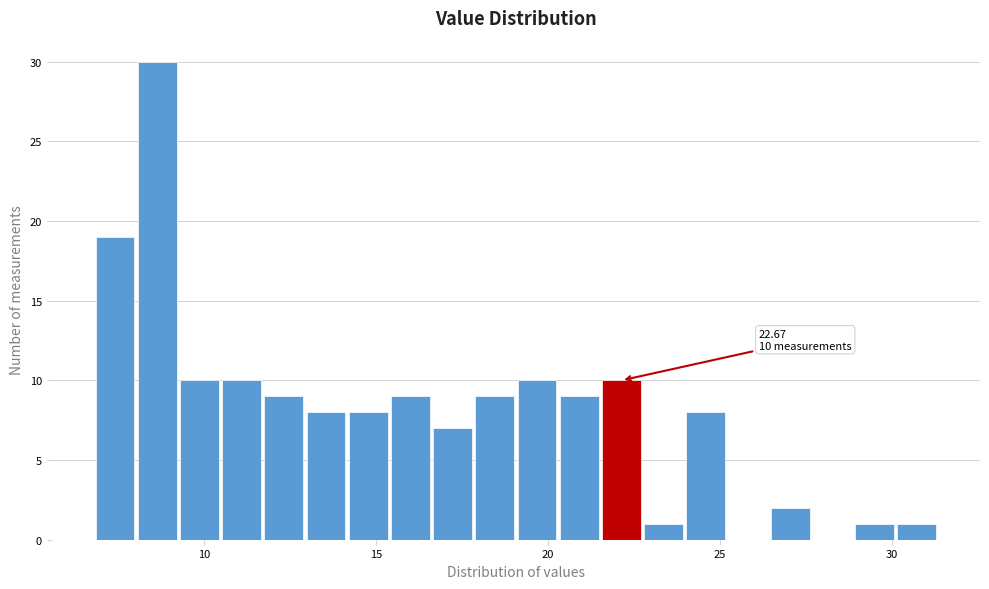

Read against the x-axis, roughly where is the centre of the tallest bar?

8.5